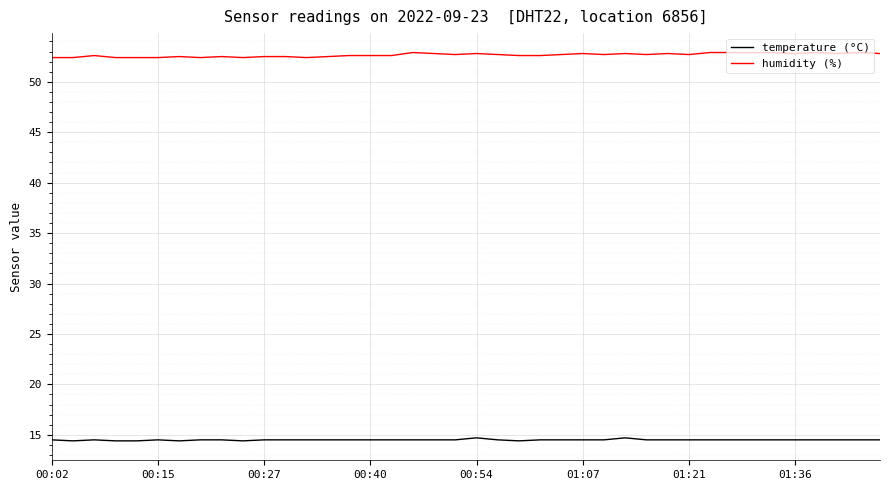

True or false: humidity (%) and temperature (°C) intersect in this chart.

False